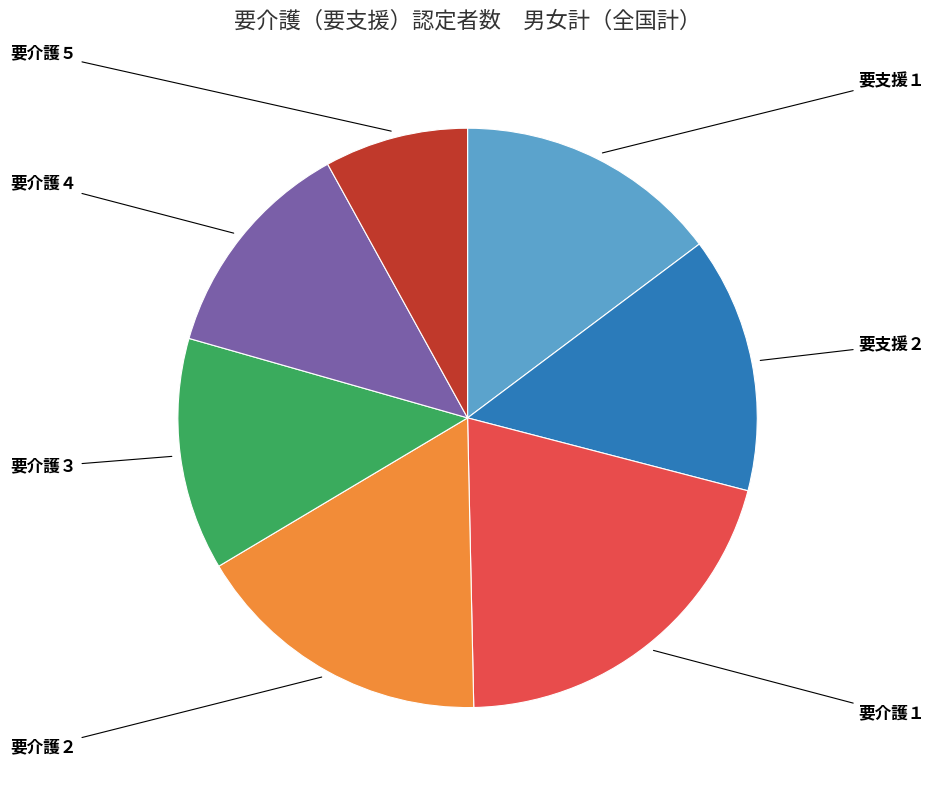

Is there a majority slice in this chart?

No